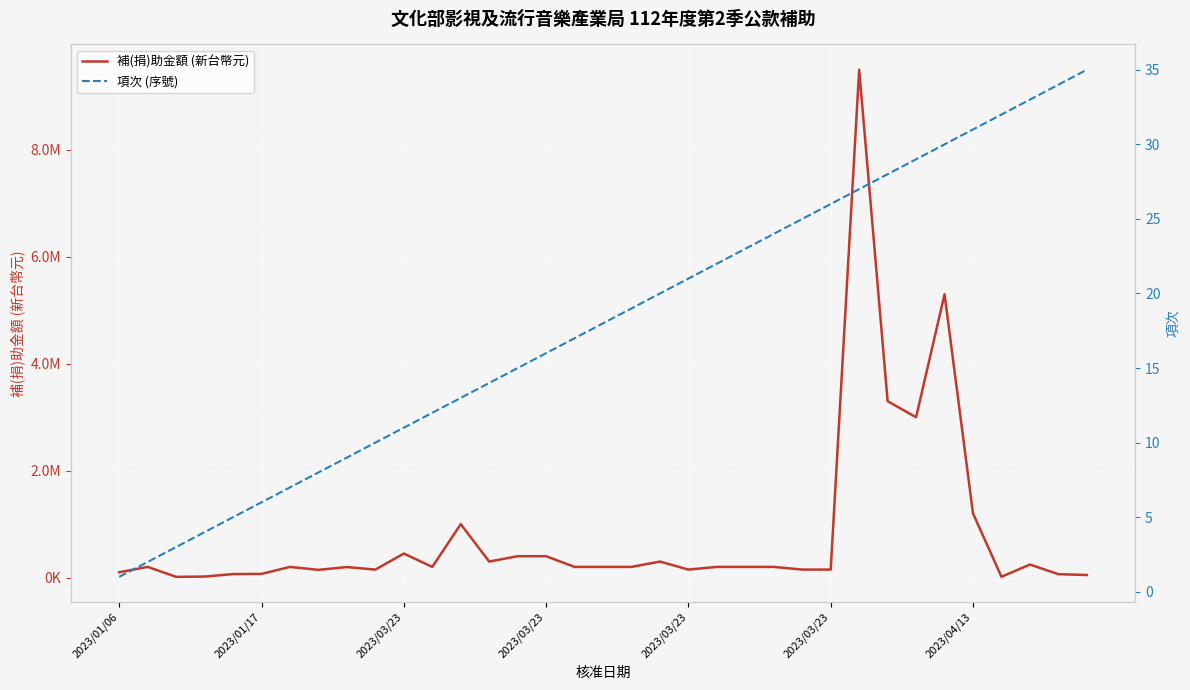

True or false: 項次 (序號) and 補(捐)助金額 (新台幣元) cross at least once.

False